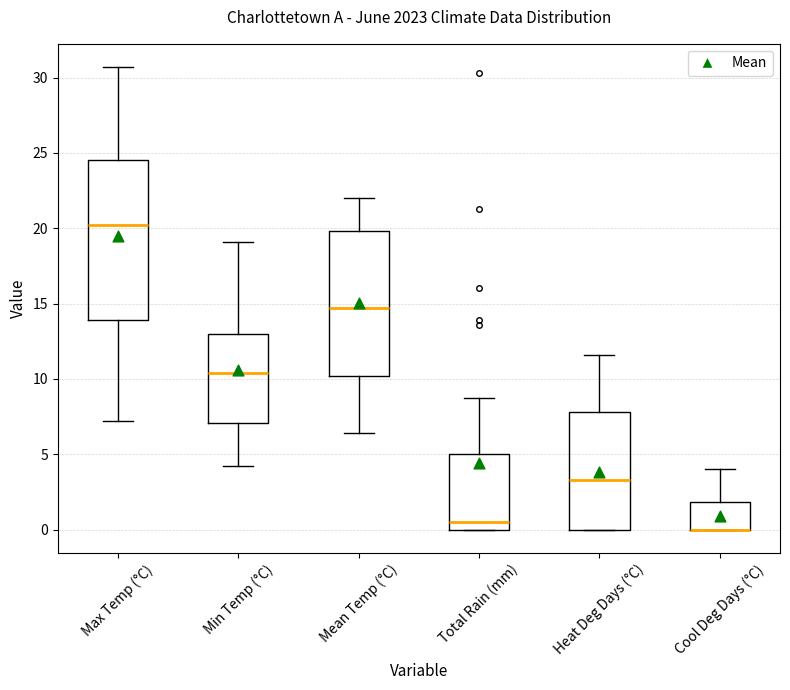

Comparing the boxes themselves (not the whiskers), which one is the tallest?

Max Temp (°C)